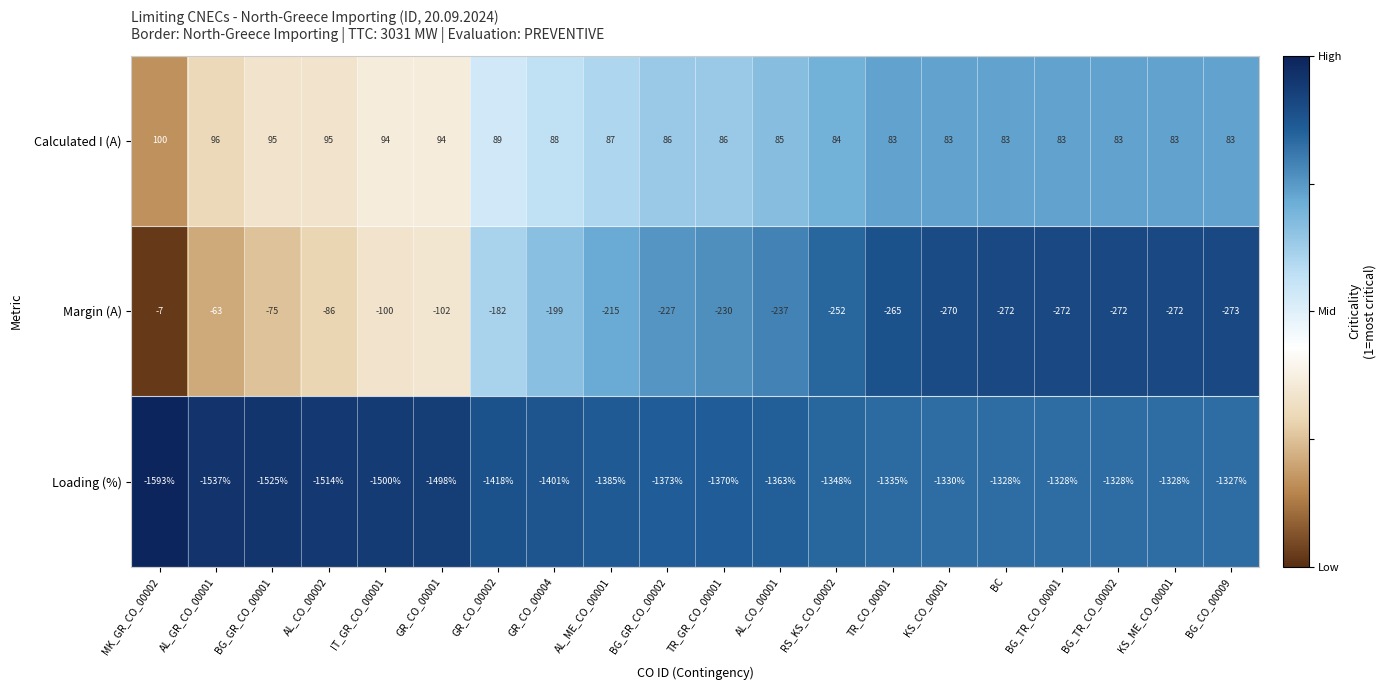

Rank the series by their maximum value, from highest to lowest.

Calculated I (A), Margin (A), Loading (%)